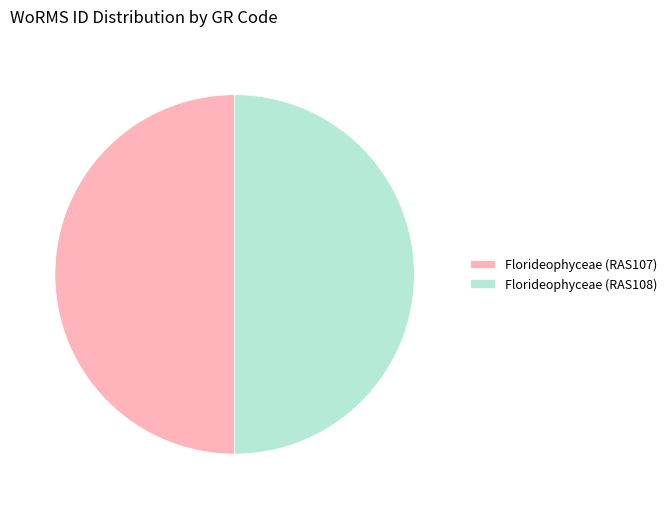

The Florideophyceae (RAS107) slice represents 50% of the pie. True or false?

True